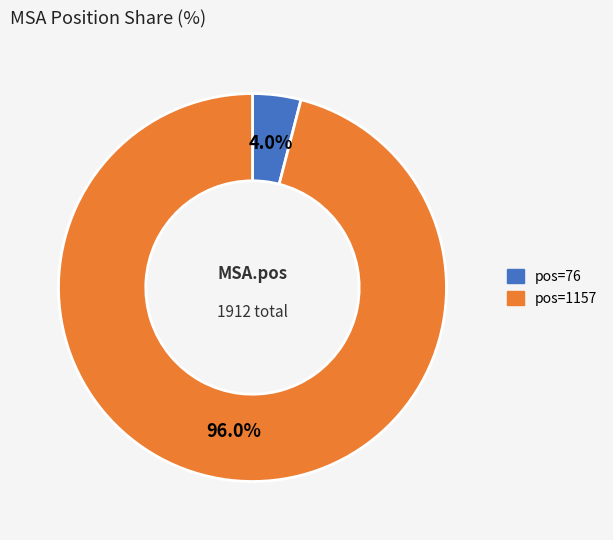

The pos=1157 slice represents 88% of the pie. True or false?

False